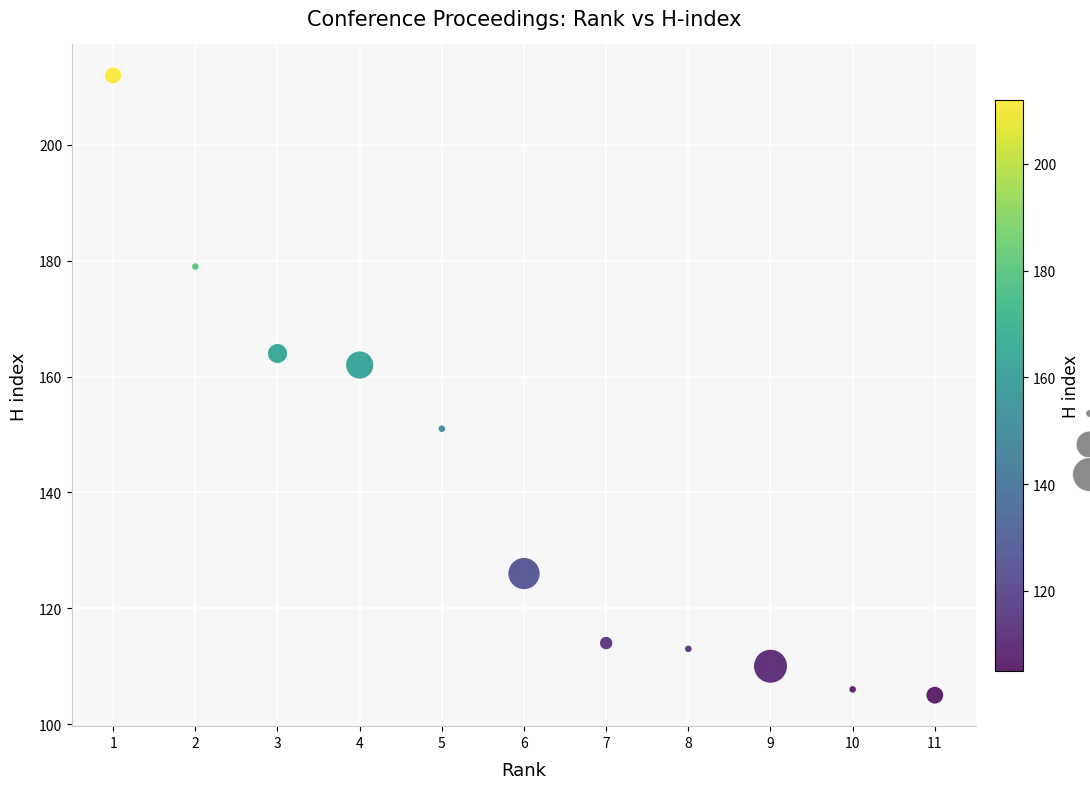

What Y value in the scatter plot is closest to 158?

162